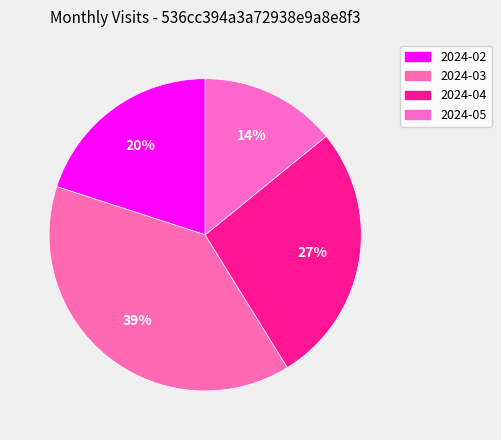

Approximately how many times larger is the value at 2024-03 compared to 2024-02?

1.9